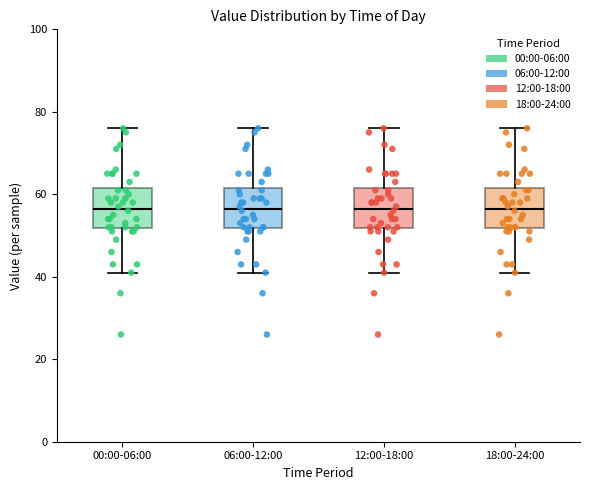

Reading left to right, read every box against the y-axis: the position of its median line, the range the box covers, and the ends of its whiskers. The values are not printed on the chart, so give them approximately, as read against the axis.

00:00-06:00: median 56, box 52 to 62, whiskers 42 to 76
06:00-12:00: median 56, box 52 to 62, whiskers 42 to 76
12:00-18:00: median 56, box 52 to 62, whiskers 42 to 76
18:00-24:00: median 56, box 52 to 62, whiskers 42 to 76